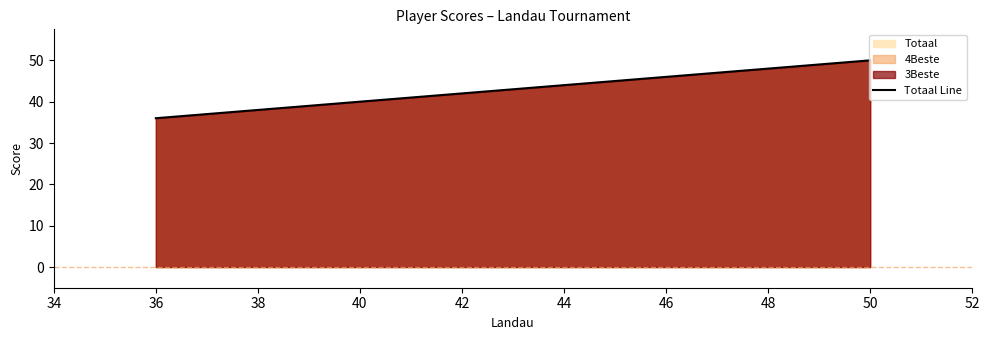

True or false: there are more than 2 points higher than both neighbors.

False